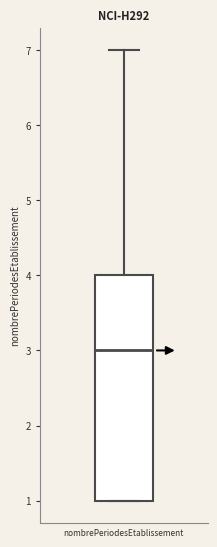

Read this box plot against the y-axis: the position of the median line, the range covered by the box, and the ends of both whiskers. The values are not printed on the chart, so give them approximately, as read against the axis.

median 3, box 1 to 4, whiskers 1 to 7